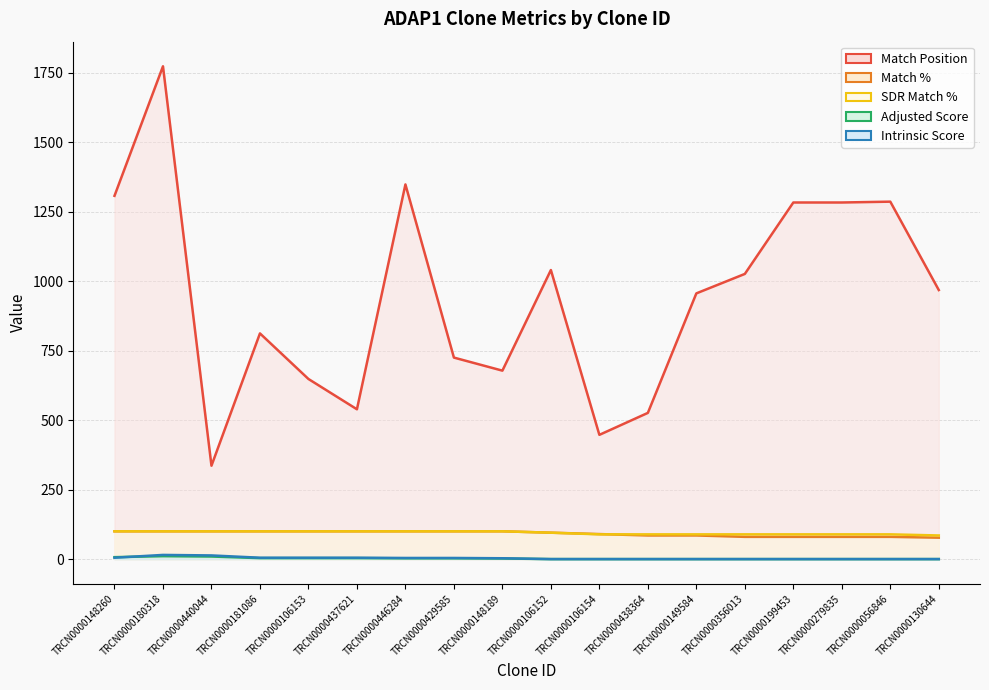

True or false: Adjusted Score has more than 0 points higher than both neighbors.

True